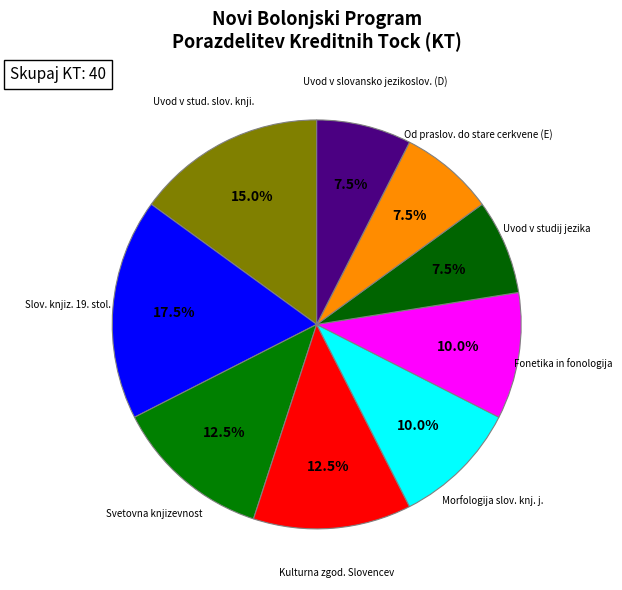

What is the largest slice in the pie chart?

Slov. knjiz. 19. stol.